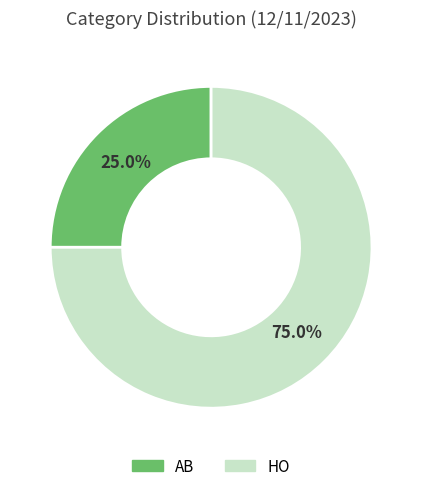

Rank the categories by value from highest to lowest.

HO, AB